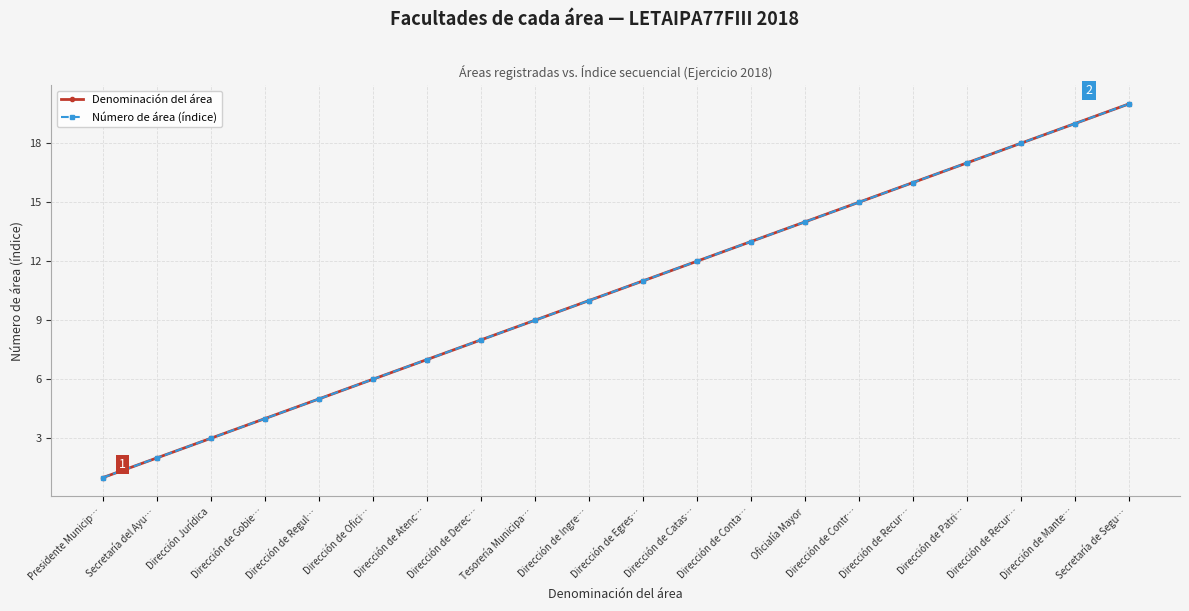

Reading left to right, what are all the values shown in this chart?

Denominación del área: 1	2	3	4	5	6	7	8	9	10	11	12	13	14	15	16	17	18	19	20
Número de área (índice): 1	2	3	4	5	6	7	8	9	10	11	12	13	14	15	16	17	18	19	20